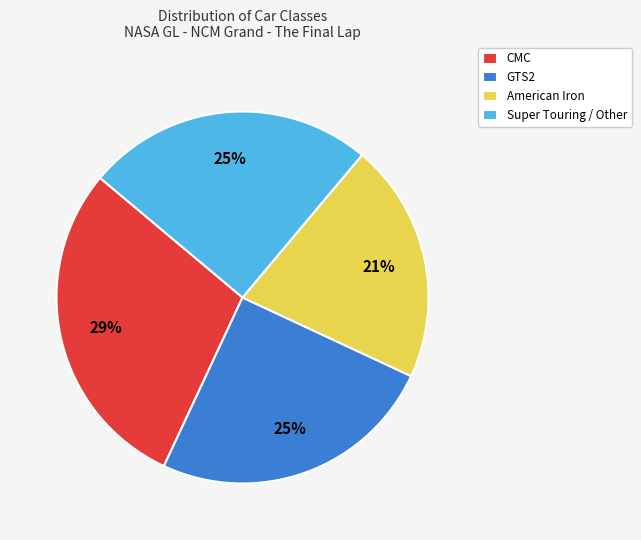

The Super Touring / Other slice represents 25% of the pie. True or false?

True